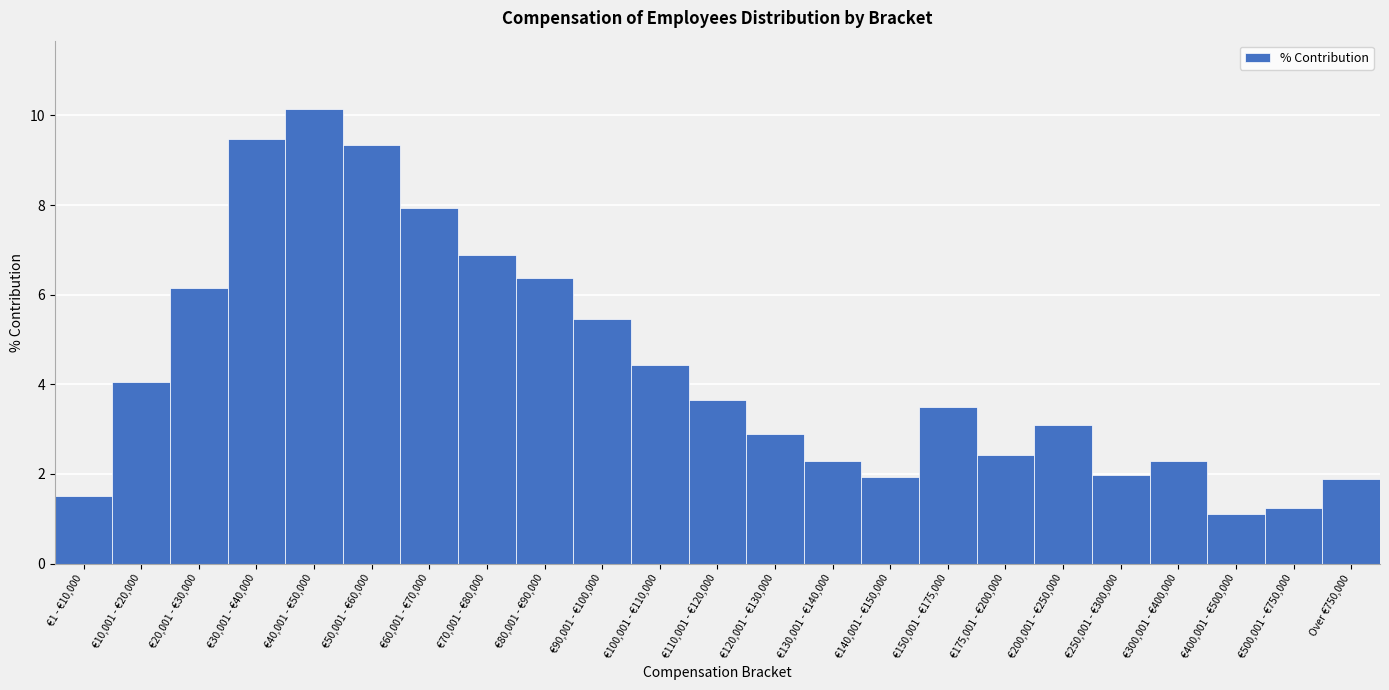

Reading right to left, extract all data points from this chart.

1.9	1.2	1.1	2.3	2.0	3.1	2.4	3.5	1.9	2.3	2.9	3.6	4.4	5.5	6.4	6.9	7.9	9.3	10.1	9.5	6.2	4.1	1.5